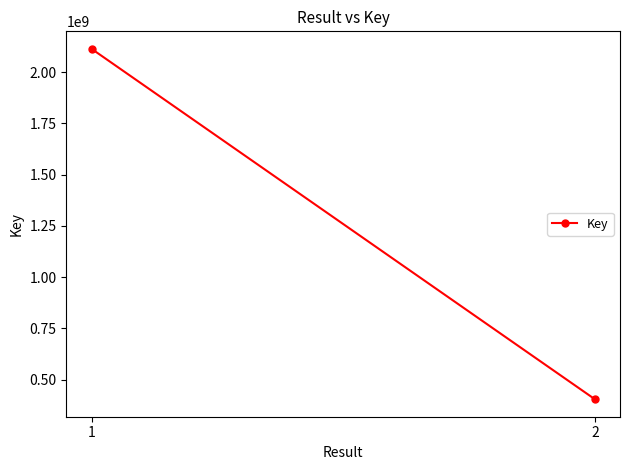

Reading left to right, what are all the values shown in this chart?

1=2113110315	2=403938525